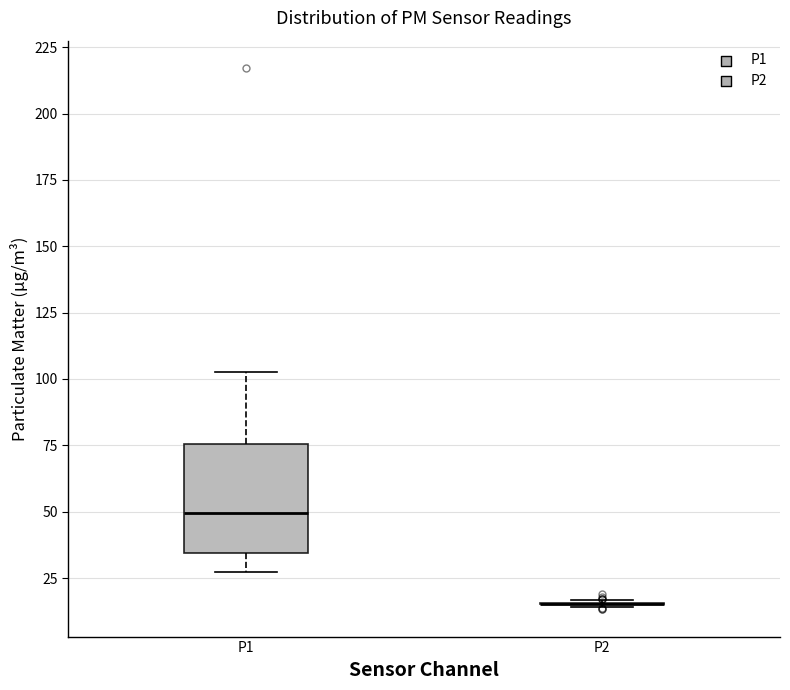

Reading left to right, read every box against the y-axis: the position of its median line, the range the box covers, and the ends of its whiskers. The values are not printed on the chart, so give them approximately, as read against the axis.

P1: median 50, box 35 to 75, whiskers 25 to 105
P2: box collapsed to a line at 15, whiskers 15 to 15